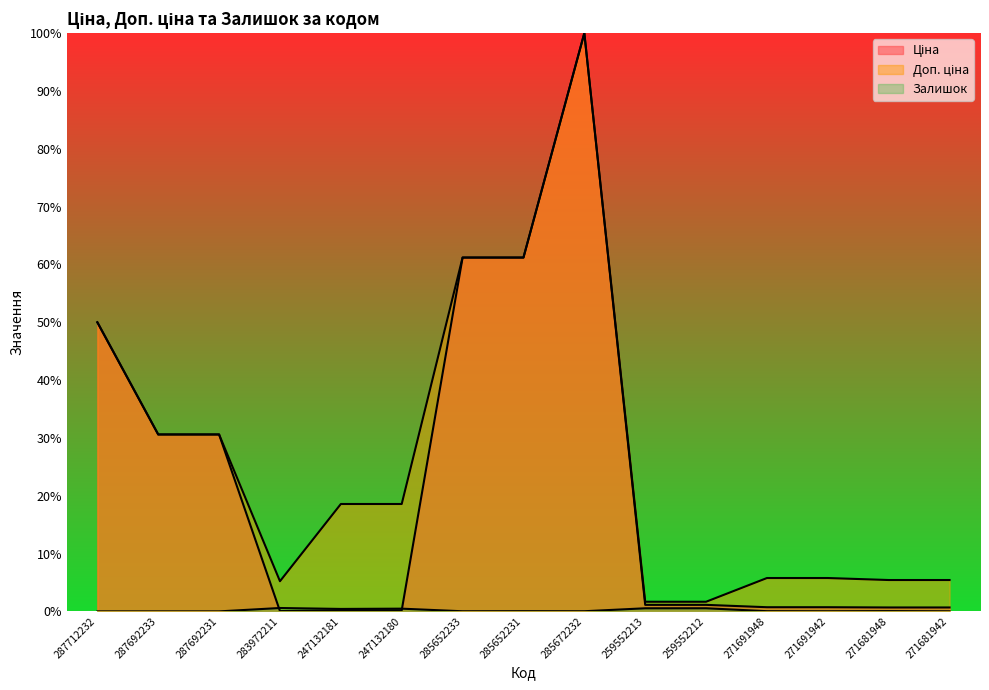

At which category is the sum across all series the highest?

285672232